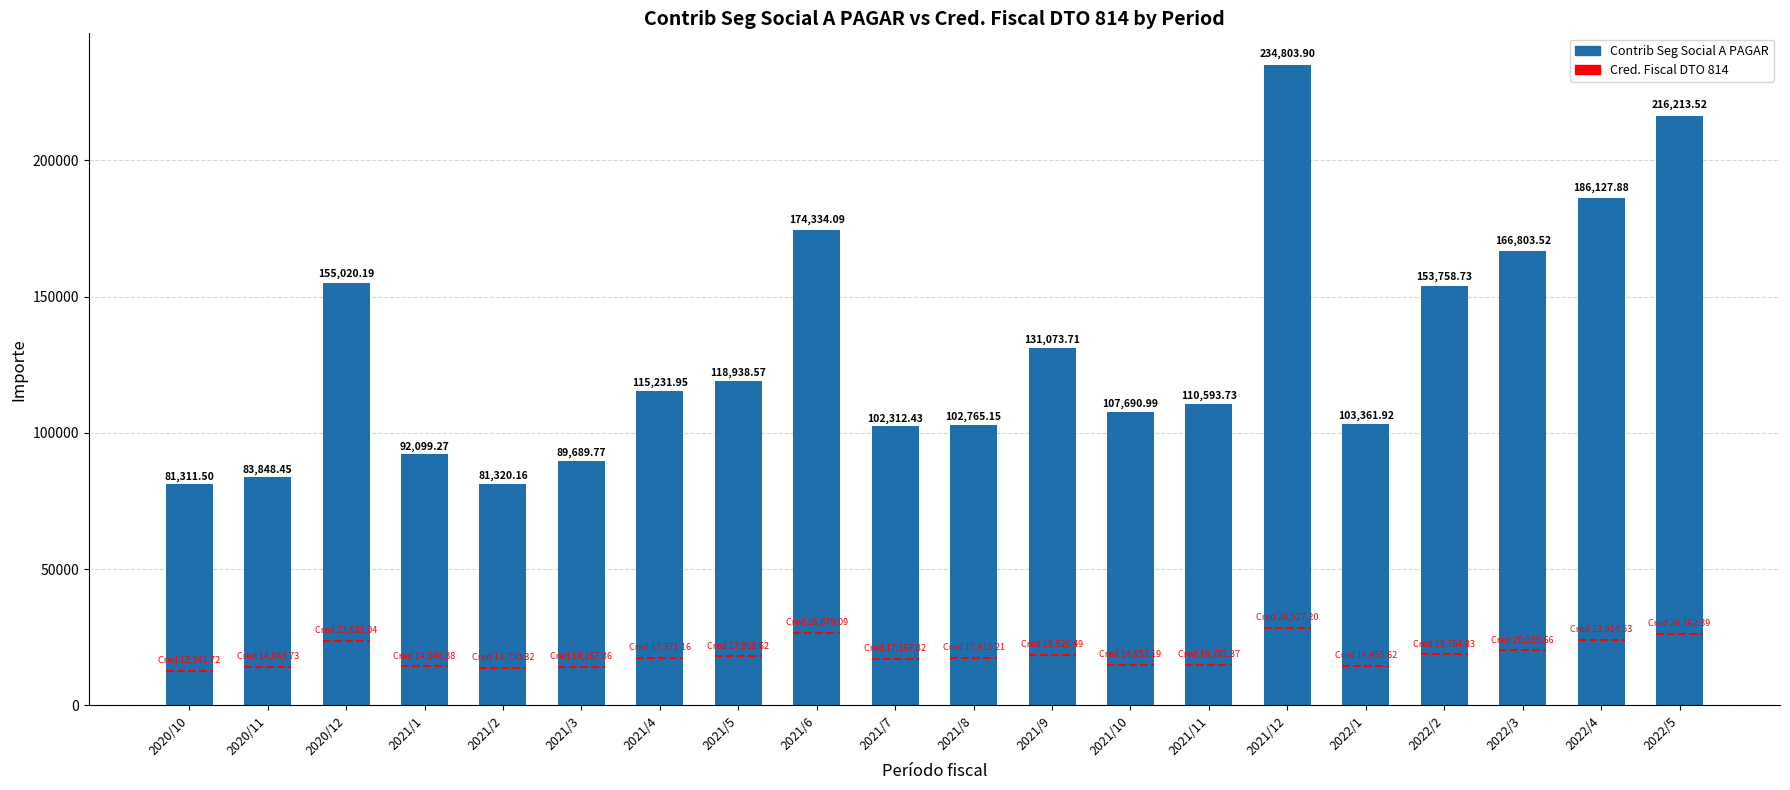

What is the label of the 7th bar from the right?

2021/11